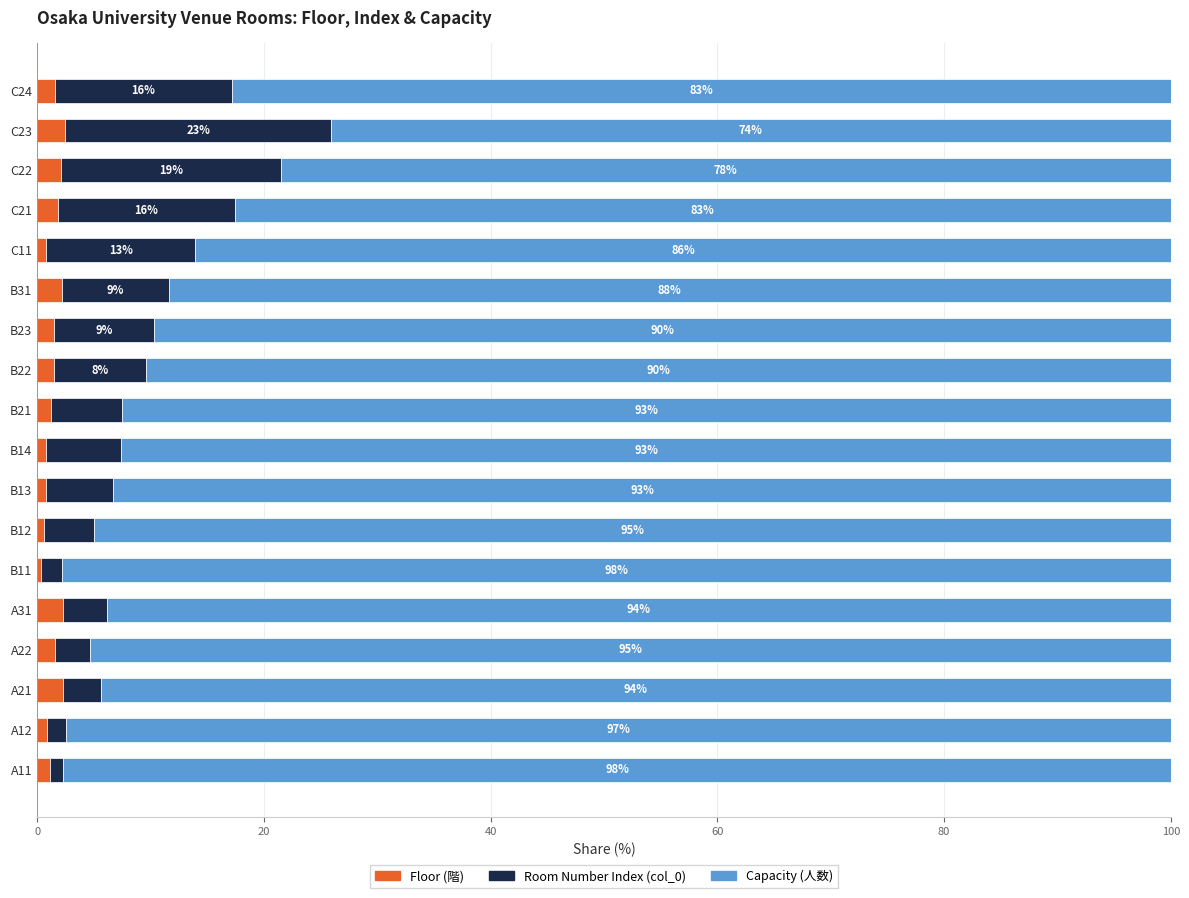

The Floor (階) series shows 2.3 at A31. True or false?

True